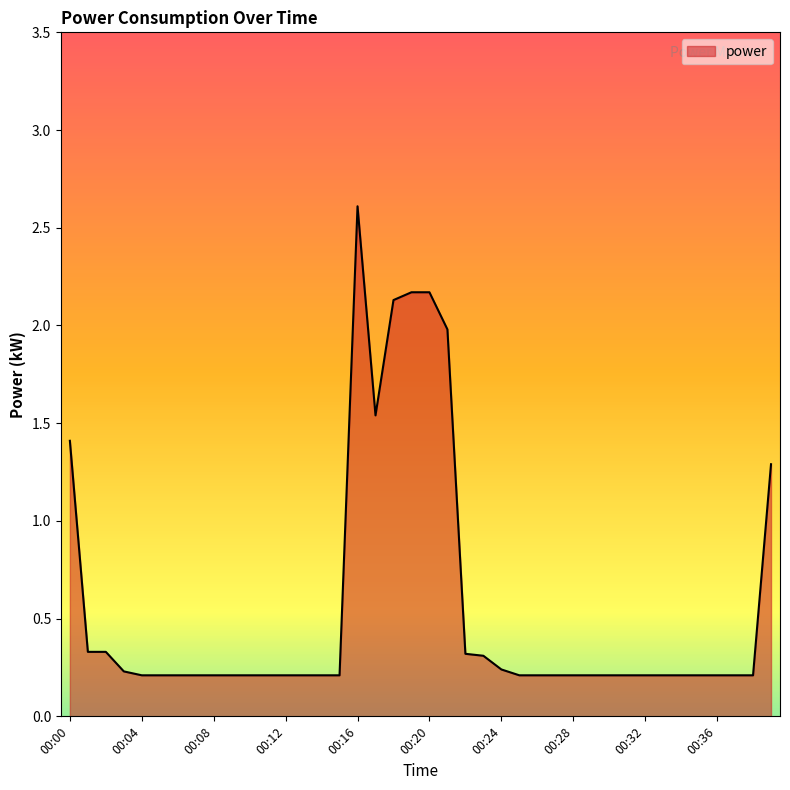

Does the chart display data point markers on the line(s)?

No